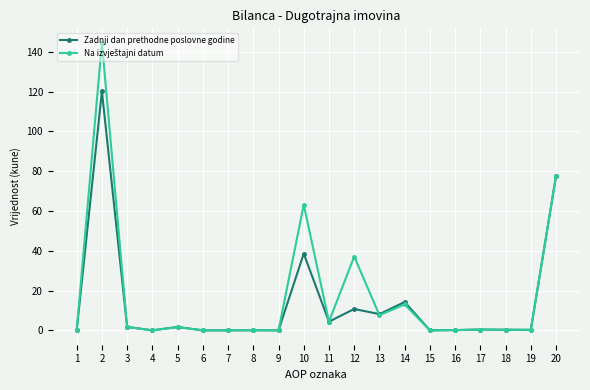

Is the value of Na izvještajni datum at 13 greater than the value of Zadnji dan prethodne poslovne godine at 15?

Yes